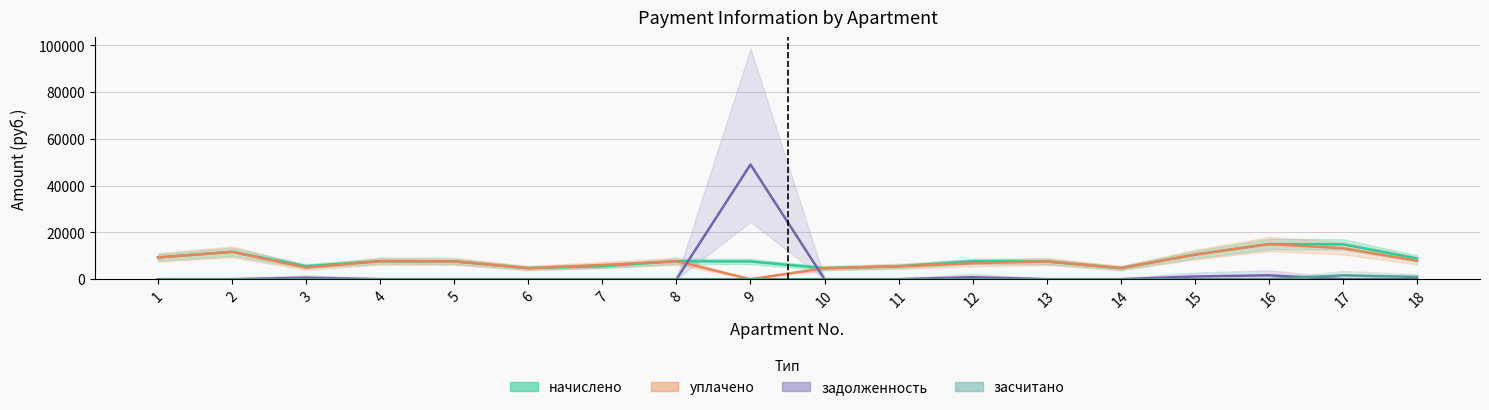

What is the total value across all series at 14?

9513.7